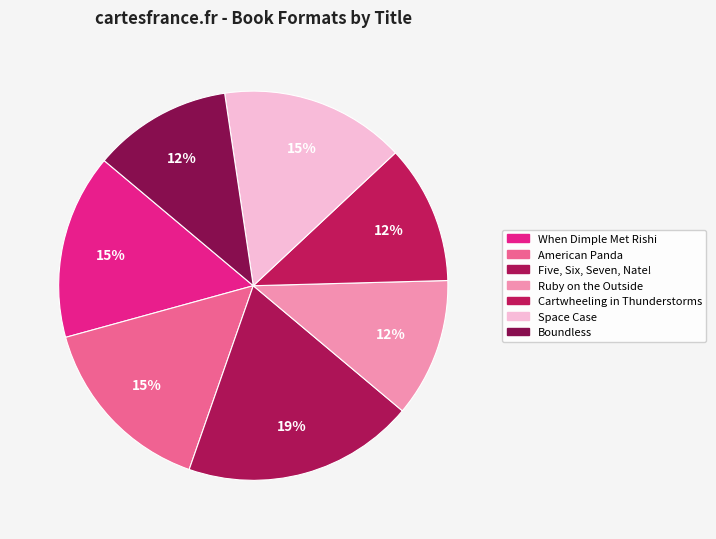

Rank the categories by value from highest to lowest.

Five, Six, Seven, Nate!, When Dimple Met Rishi, American Panda, Space Case, Ruby on the Outside, Cartwheeling in Thunderstorms, Boundless